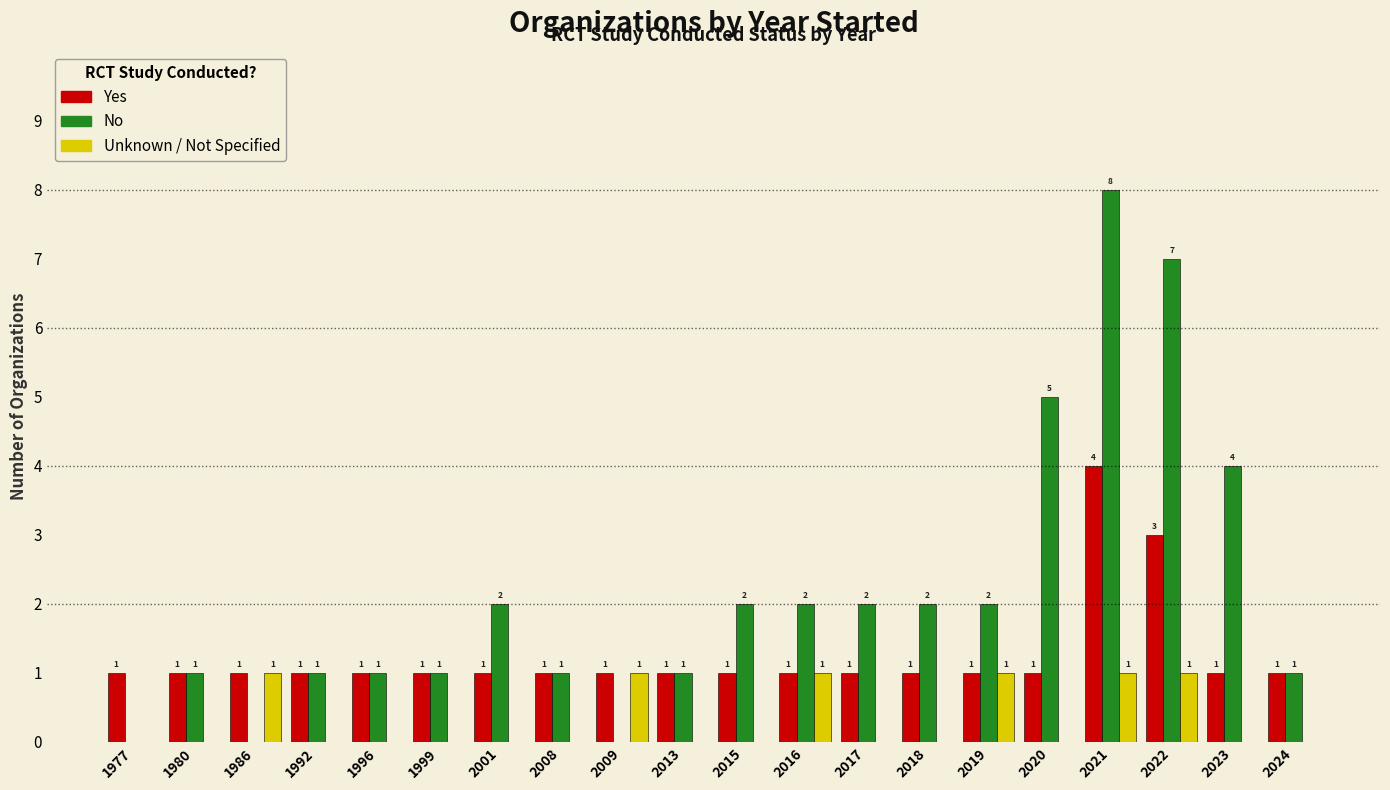

What is the total value across all series at 2023?

5